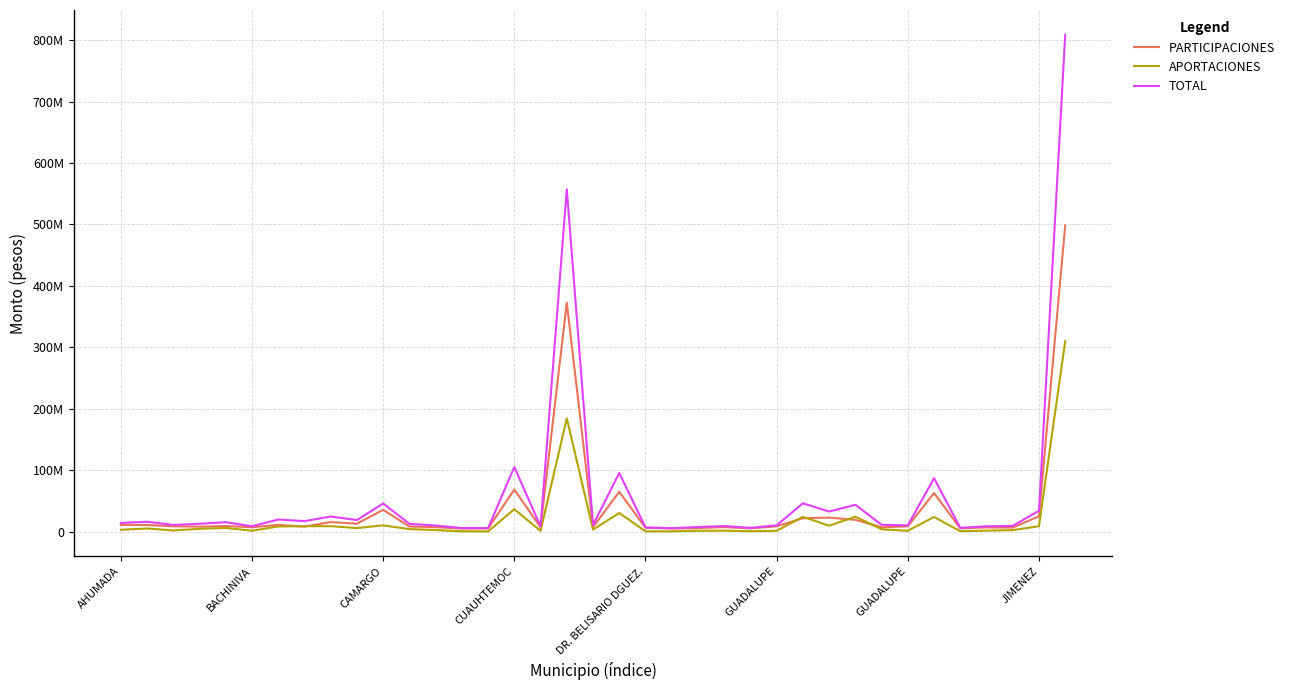

Is this an area chart (filled region under the line)?

No